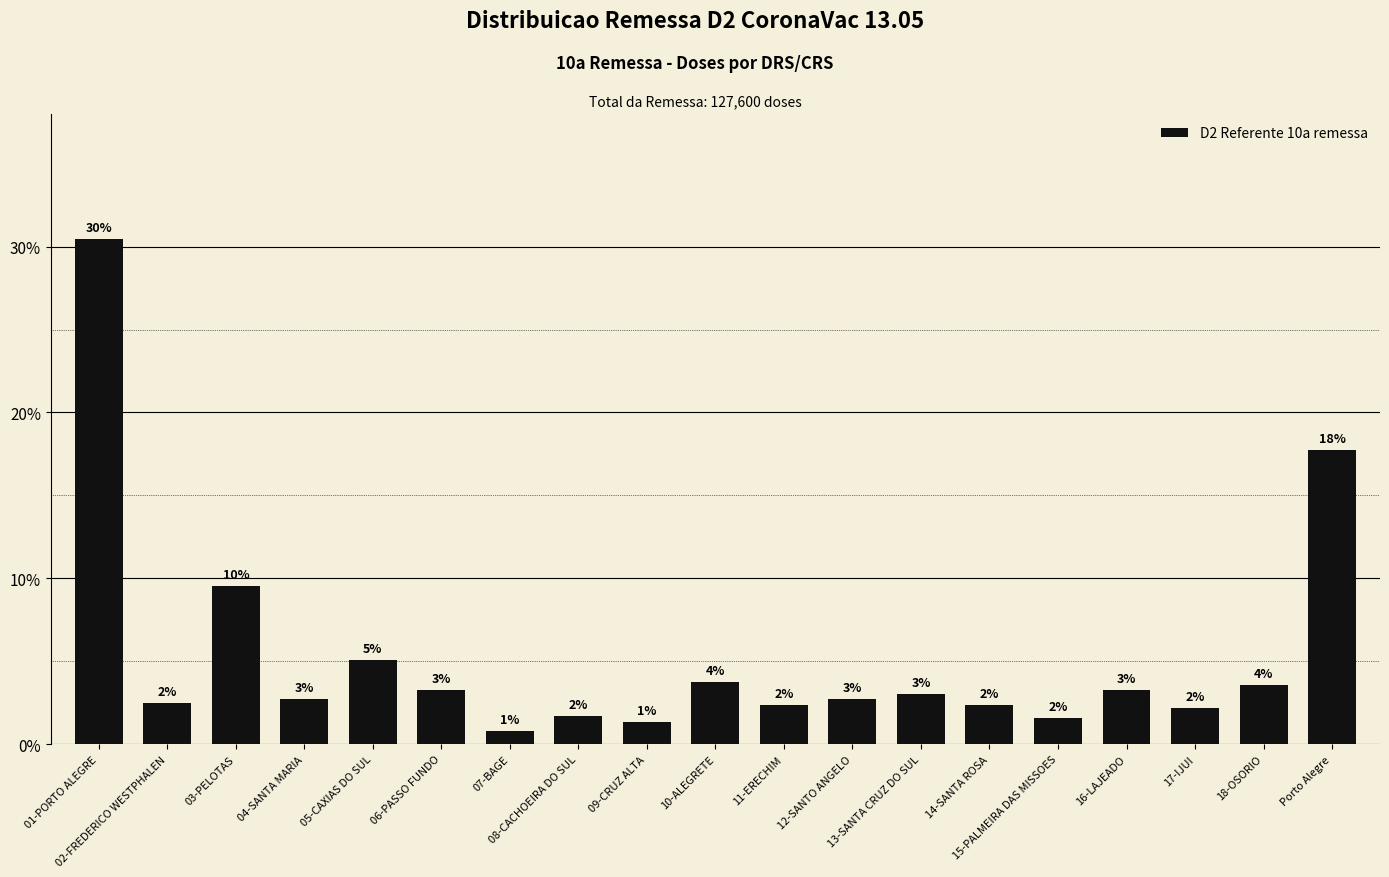

Does the chart contain stacked bars?

No